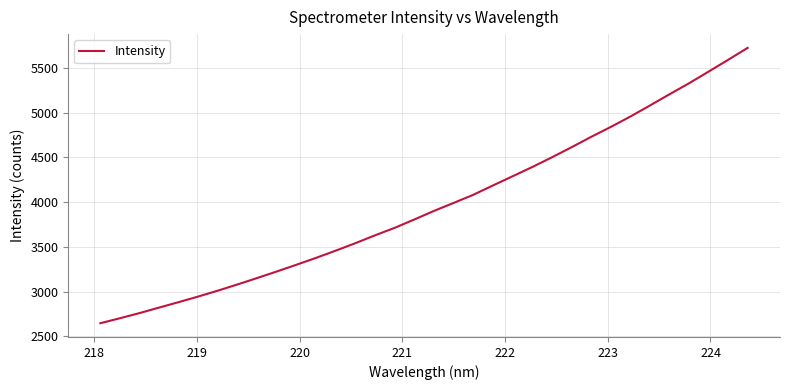

Count the number of values greater than 3902.

17